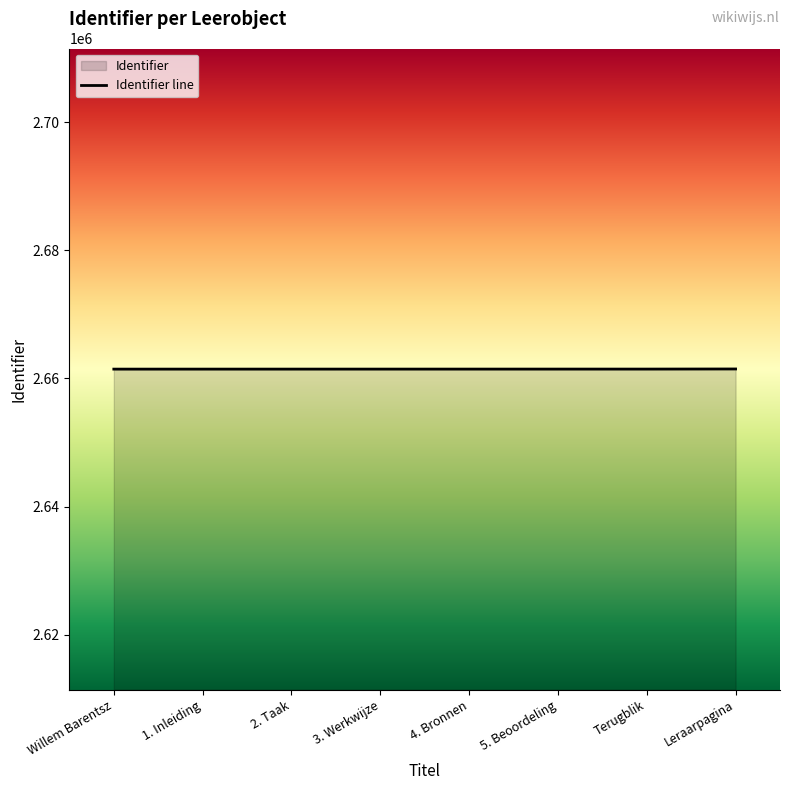

Reading left to right, what are all the values shown in this chart?

Willem Barentsz=2661449	1. Inleiding=2661450	2. Taak=2661451	3. Werkwijze=2661452	4. Bronnen=2661453	5. Beoordeling=2661454	Terugblik=2661455	Leraarpagina=2661472